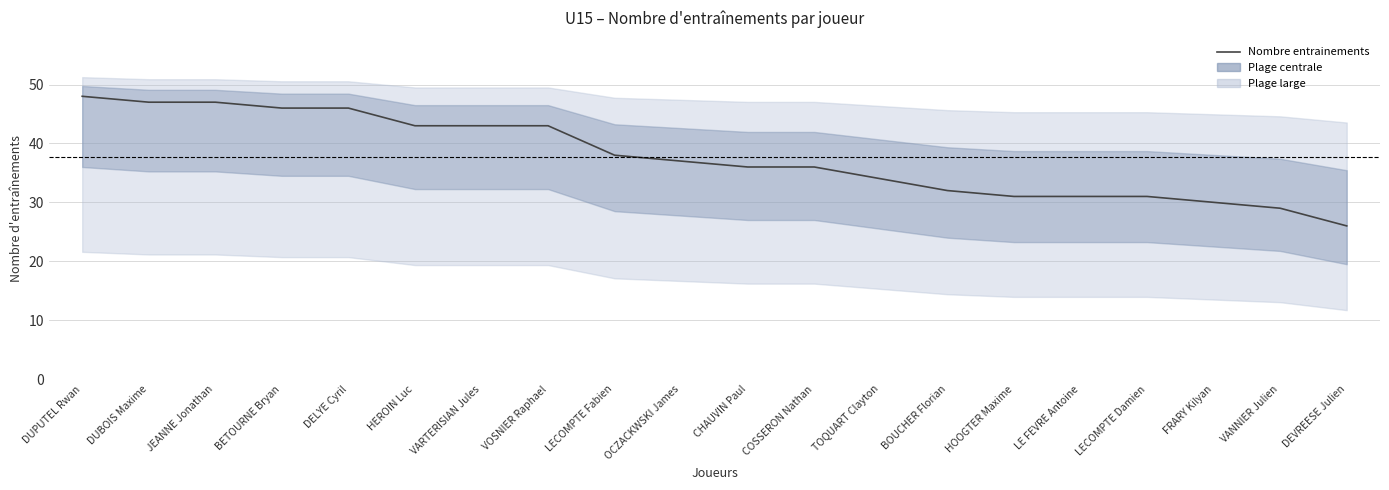

Is it true that the value at FRARY Kilyan is 49?

False